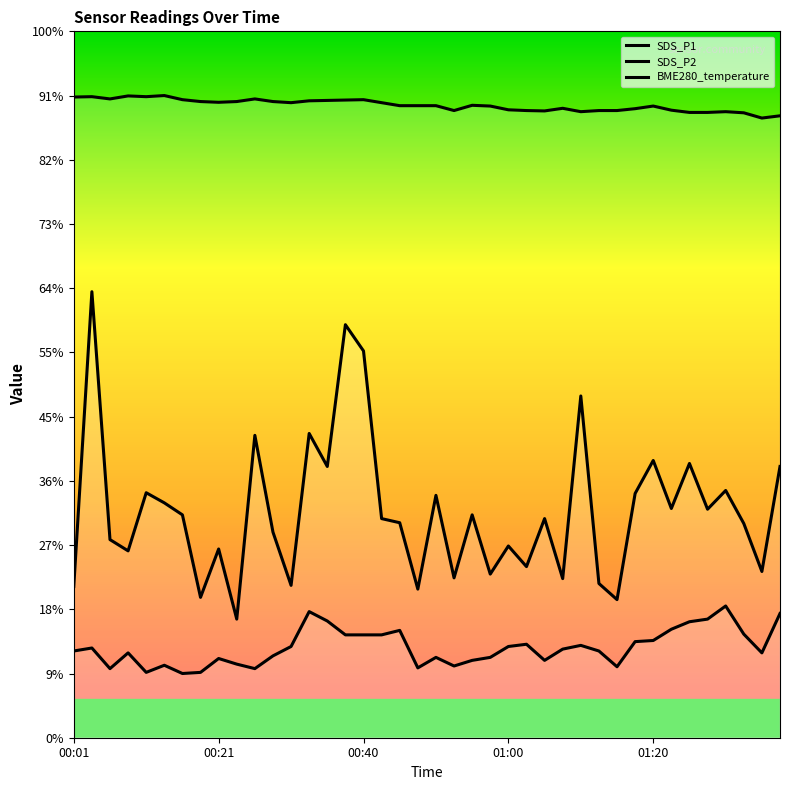

What is the total value across all series at 33?

30.1